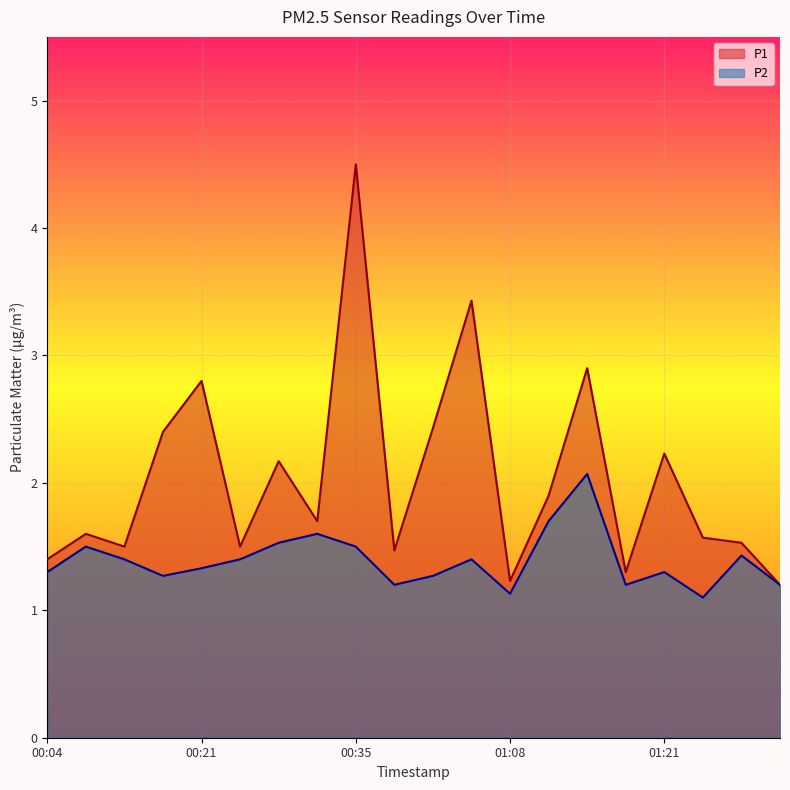

What is the label of the 17th point from the right?

00:18